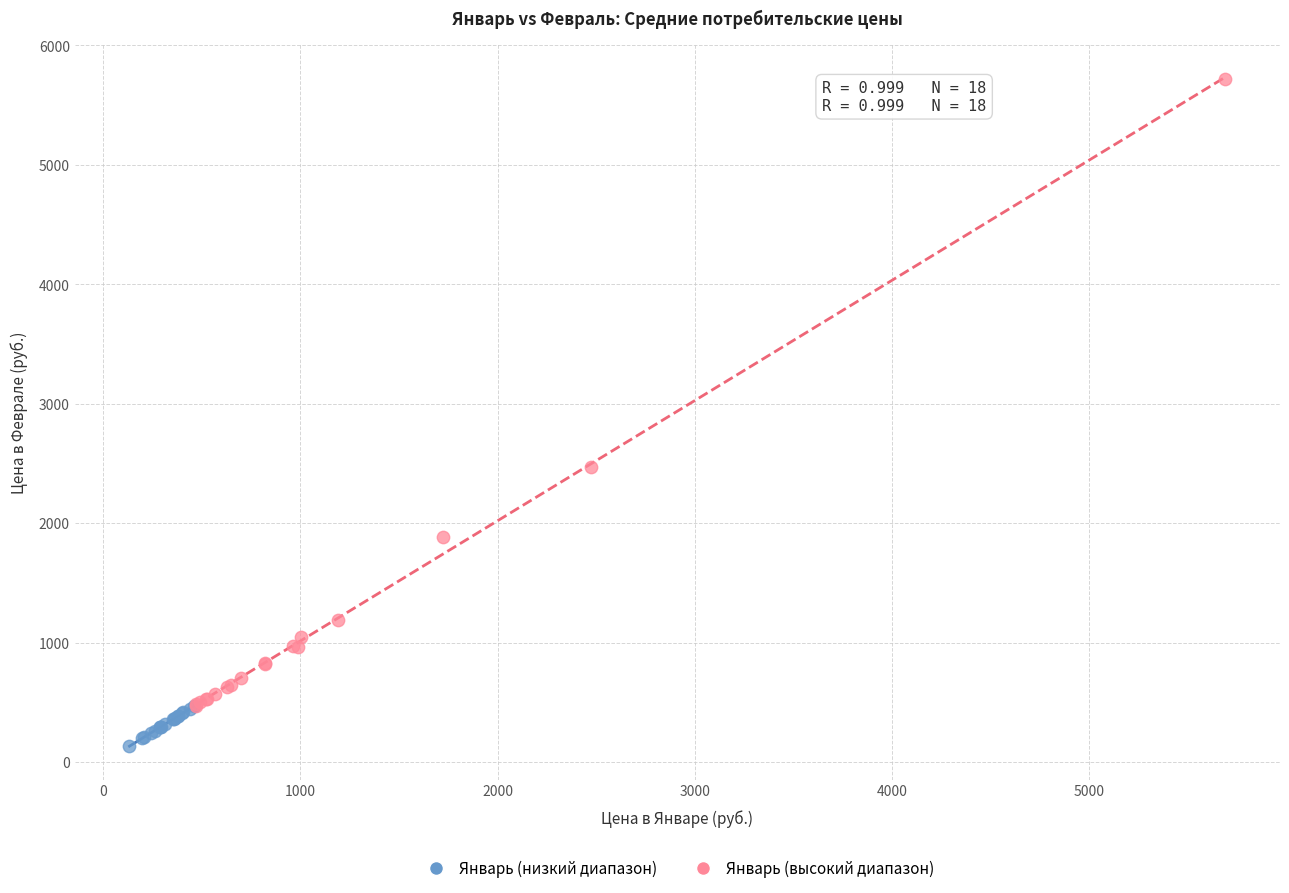

What are all the series names shown in the legend?

Январь (низкий диапазон), Январь (высокий диапазон)